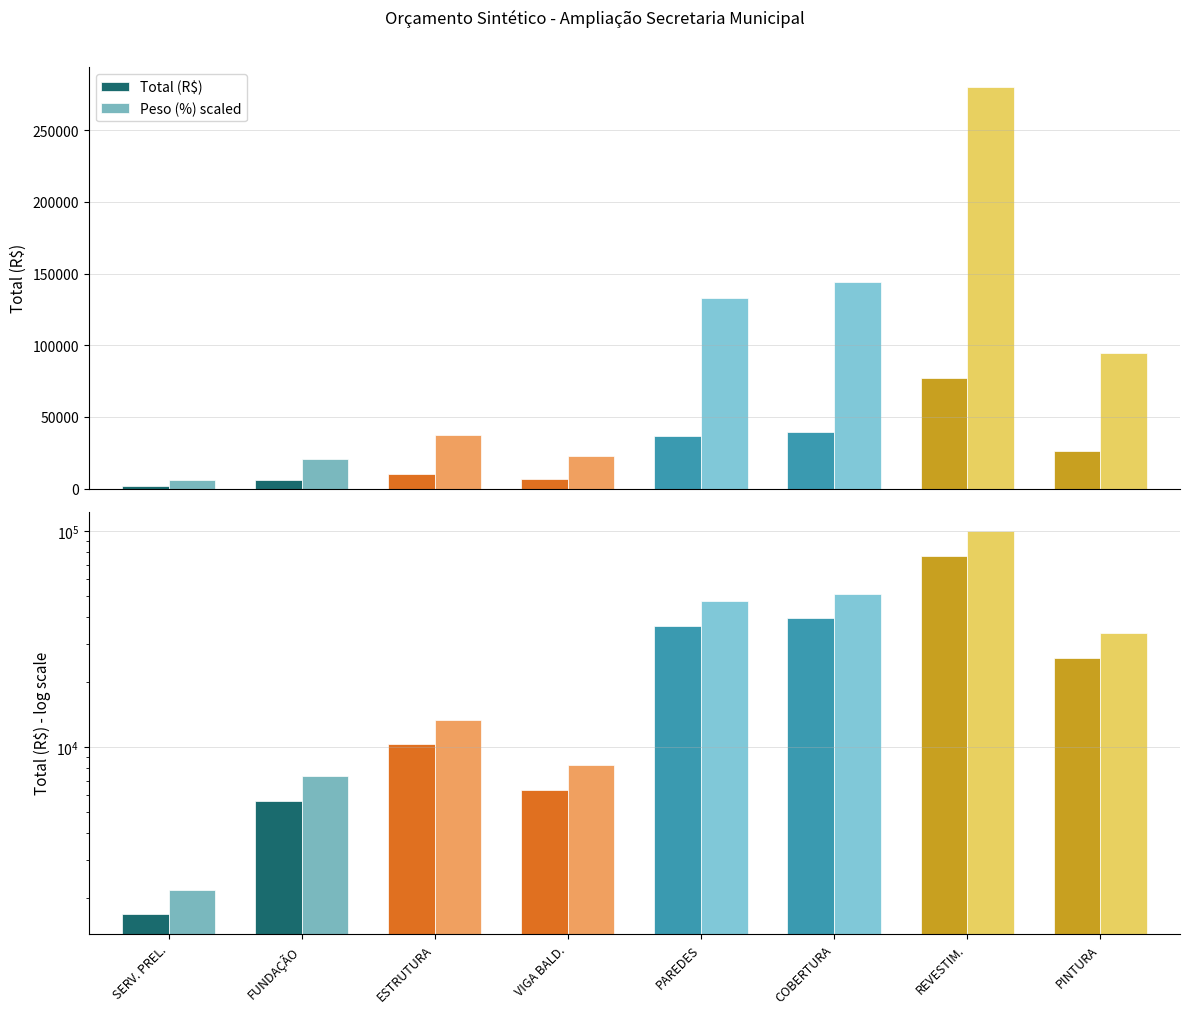

Which label corresponds to the largest value in the chart?

REVESTIM.